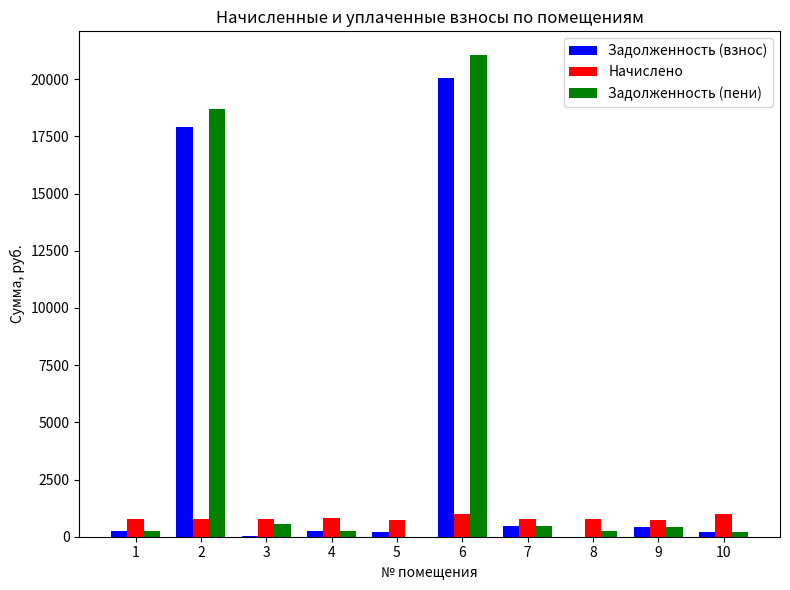

How many groups of bars are there?

10